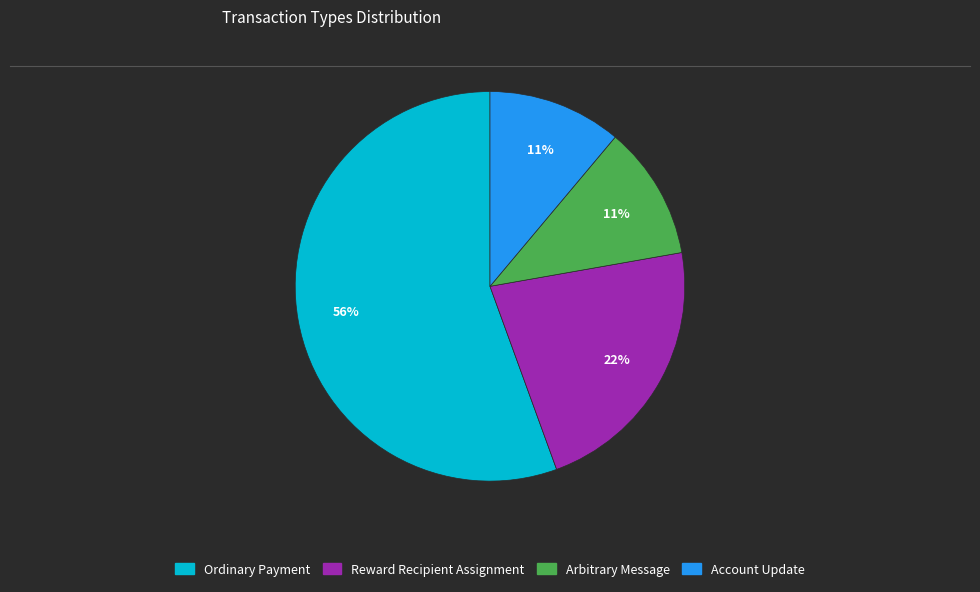

Is it true that Arbitrary Message is 1% of the pie?

False